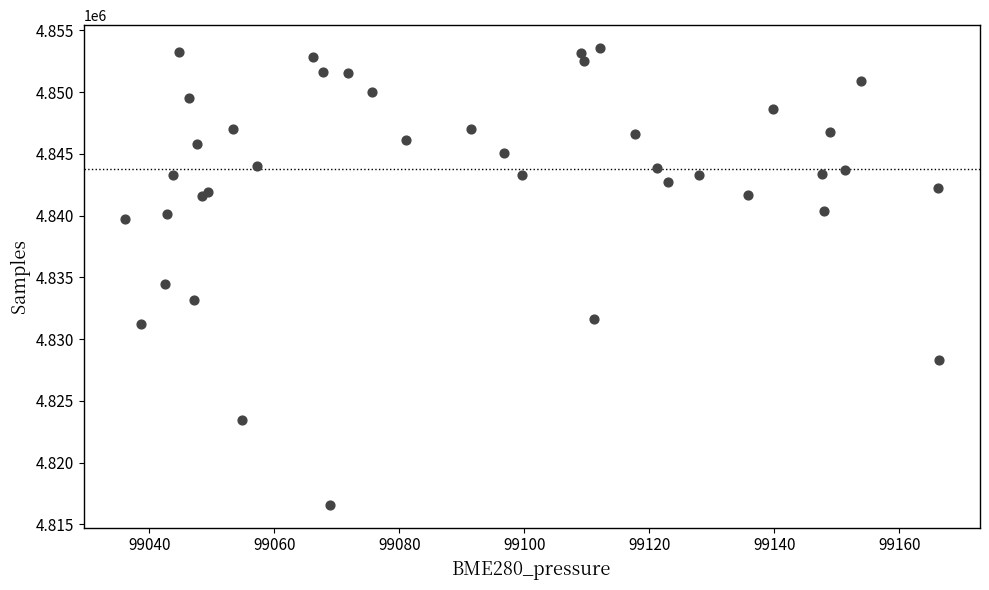

What Y value in the scatter plot is closest to 4835078?

4834499